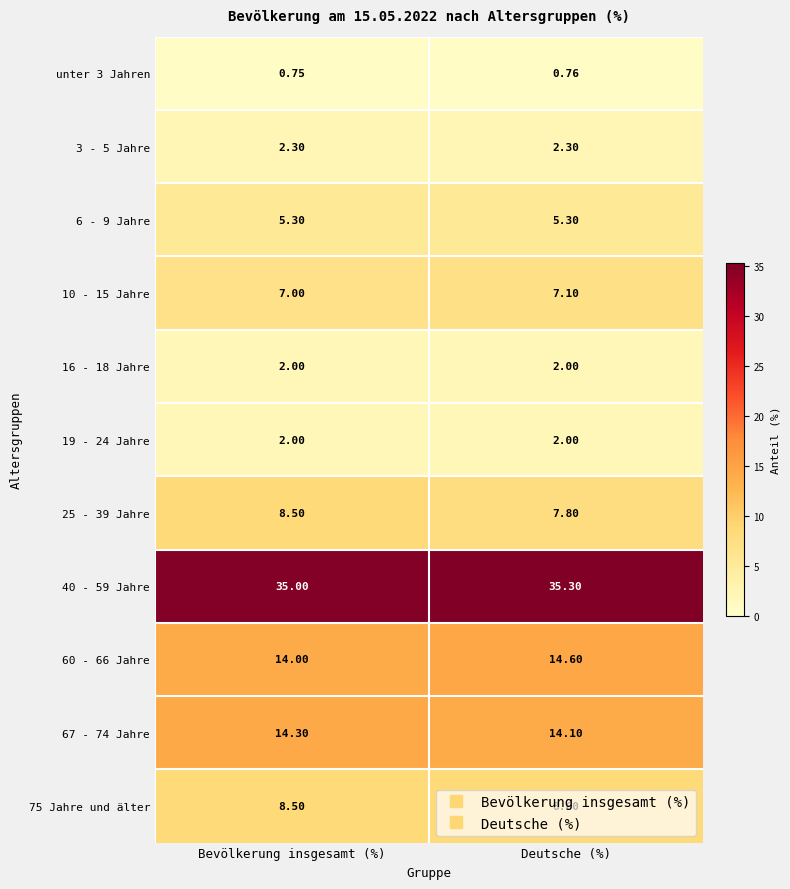

At which label does 25 - 39 Jahre first exceed 8?

Bevölkerung insgesamt (%)